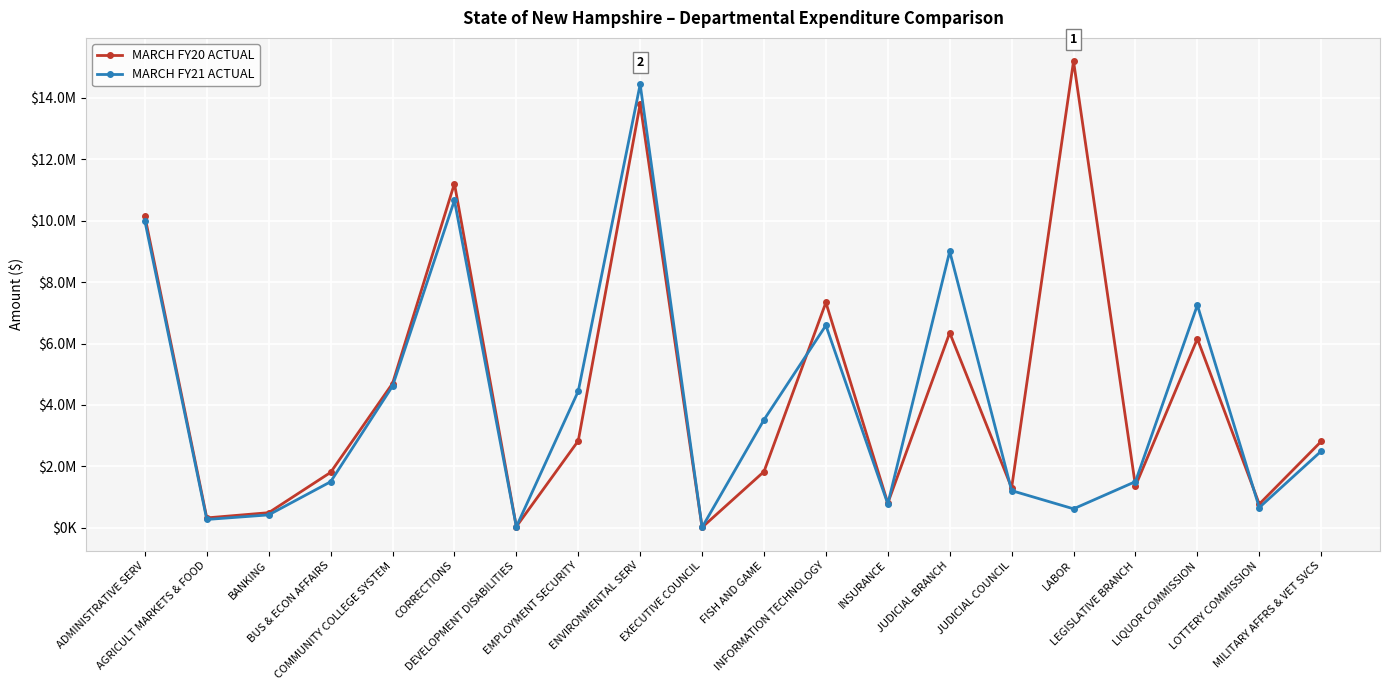

What is the label of the 16th point from the right?

COMMUNITY COLLEGE SYSTEM